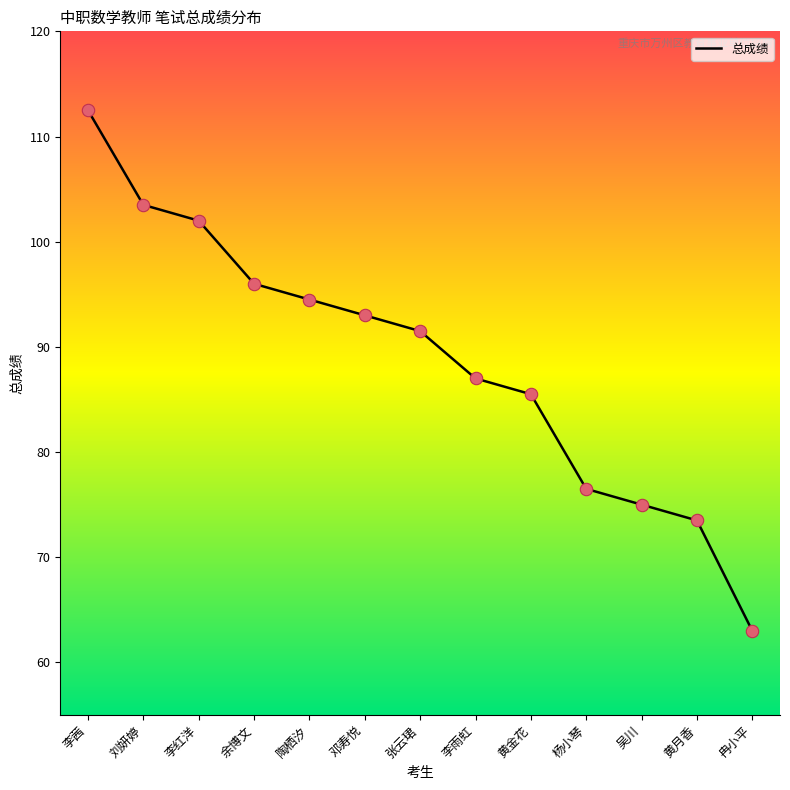

Approximately how many times larger is the value at 余博文 compared to 李红洋?

0.9